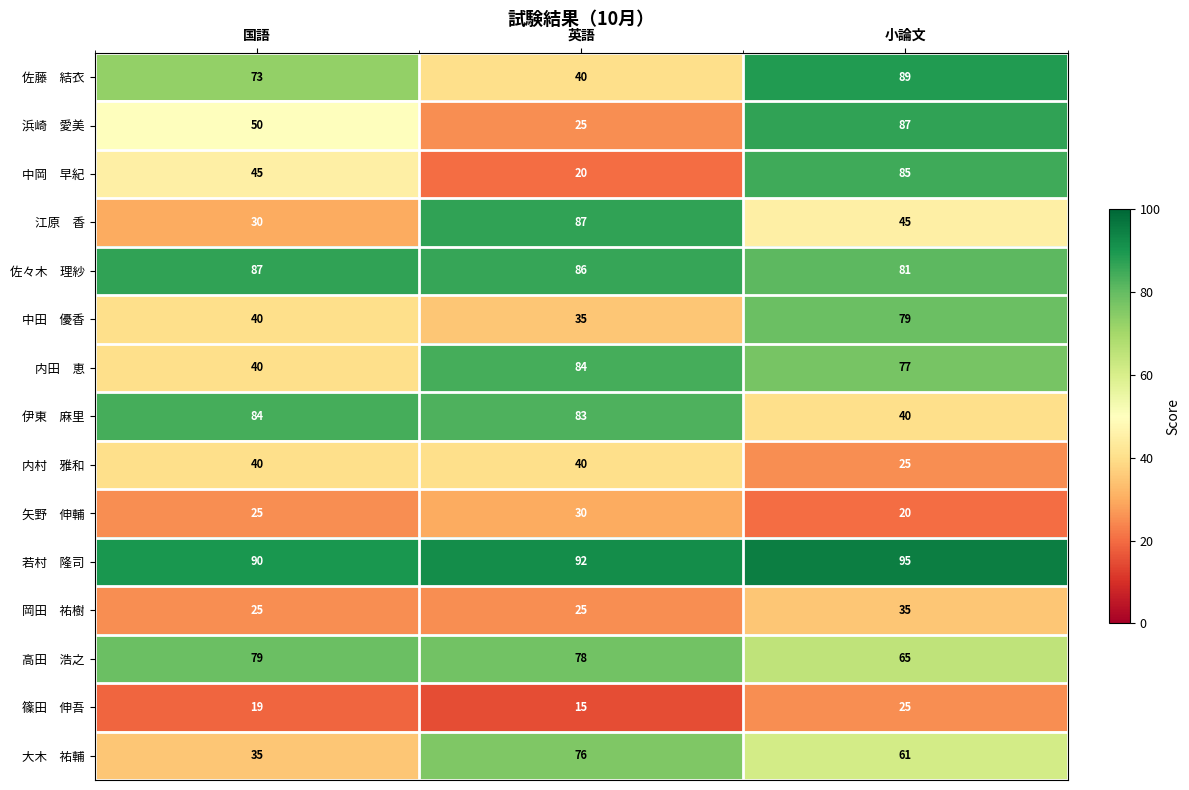

At how many categories does at least one series exceed 18?

3